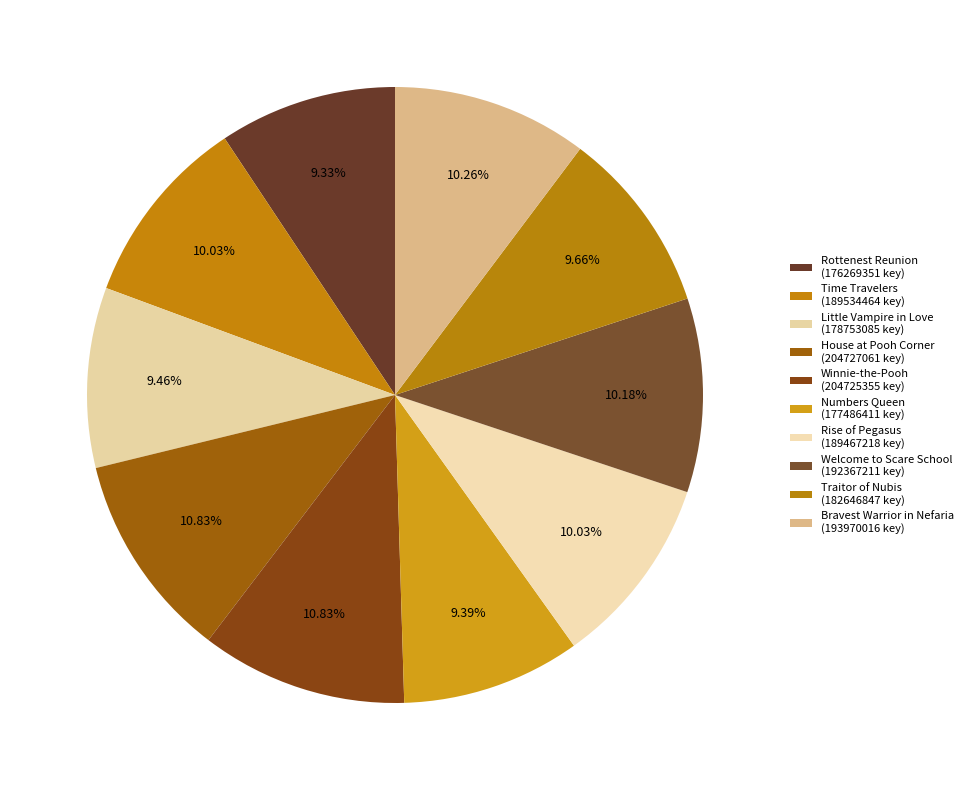

Is there any slice that represents more than half of the pie?

No